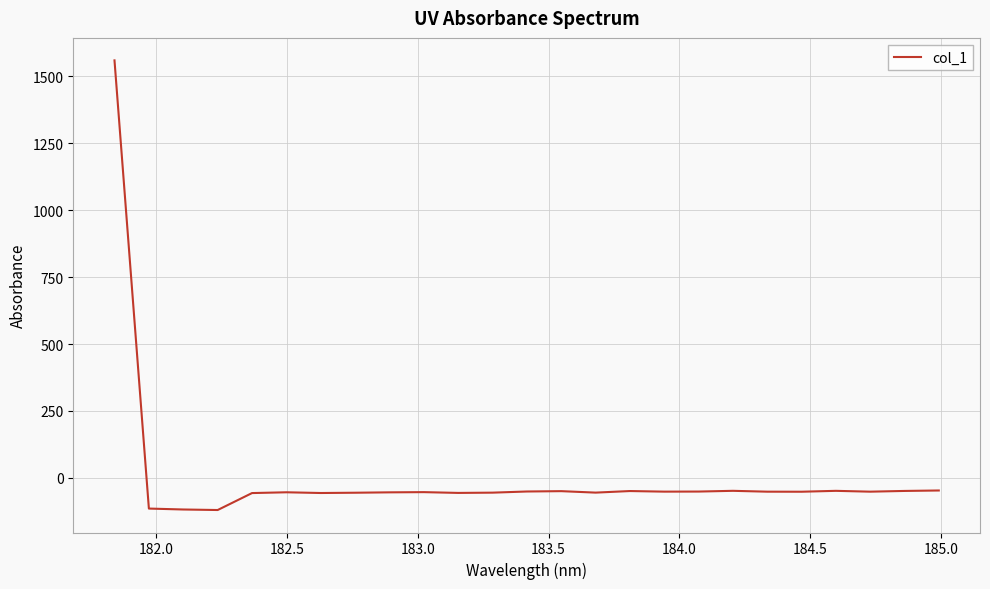

What is the difference between the maximum and minimum values?

1679.4